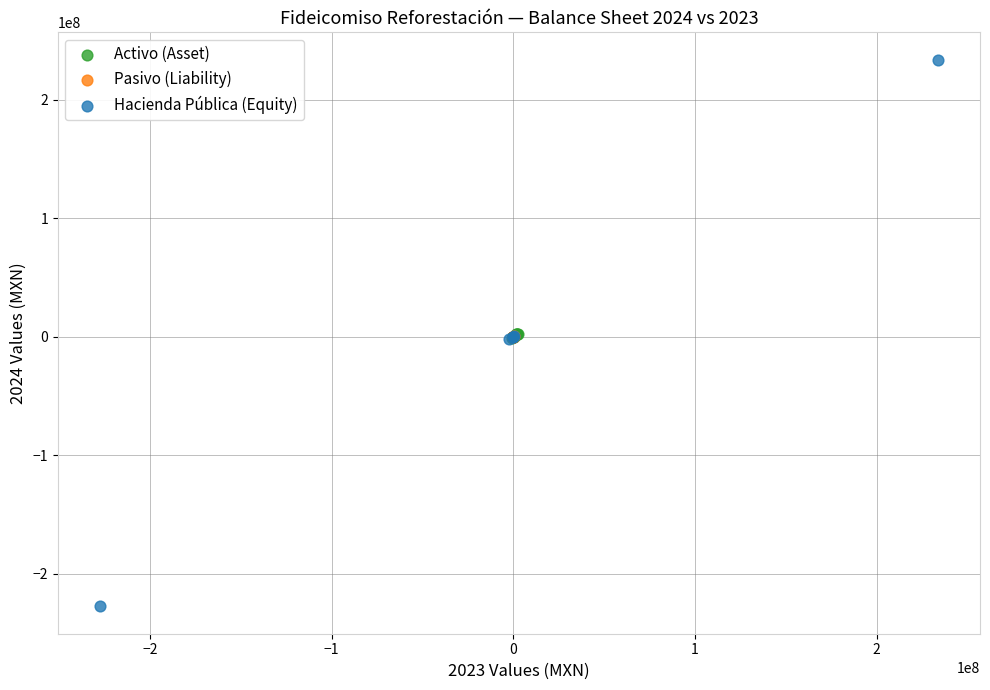

Which series has the largest Y range (max minus min)?

Hacienda Pública (Equity)